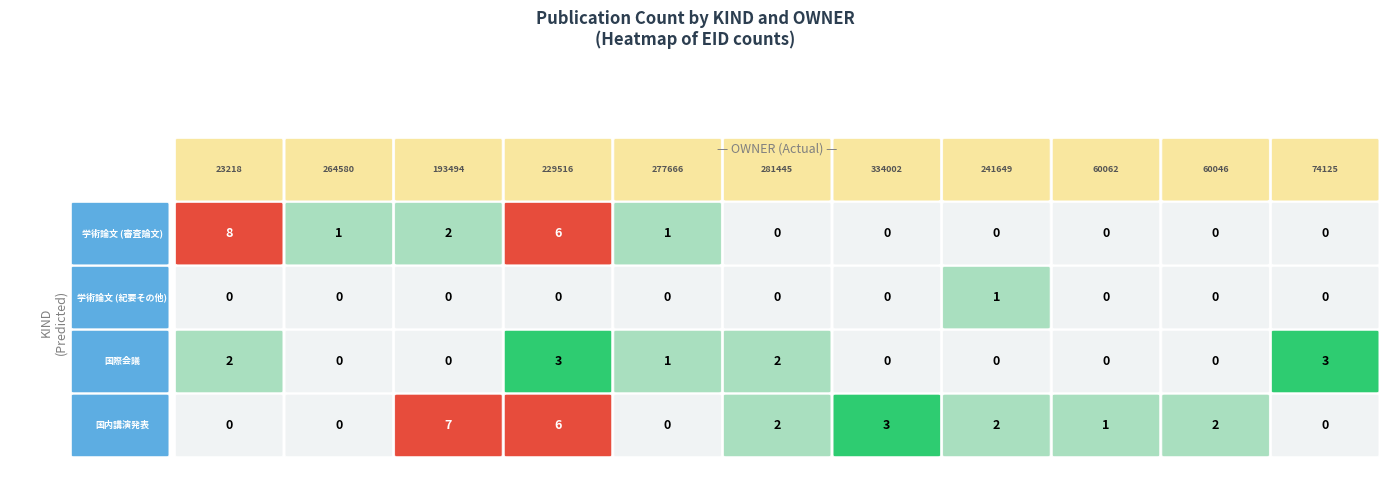

Rank the series at 241649 from lowest to highest value.

学術論文 (審査論文), 国際会議, 学術論文 (紀要その他), 国内講演発表